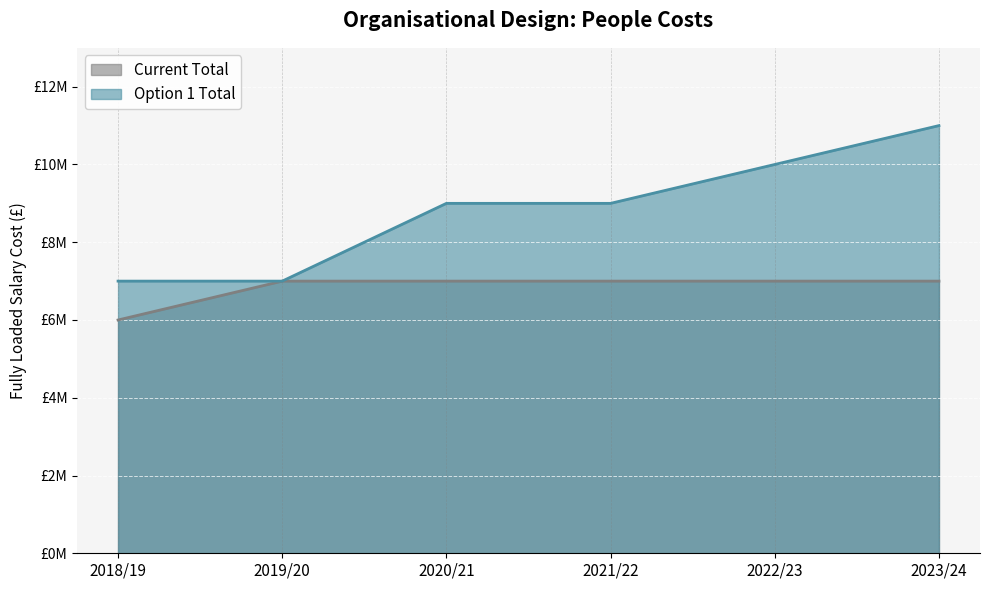

Which series has the largest total across all categories?

Option 1 Total